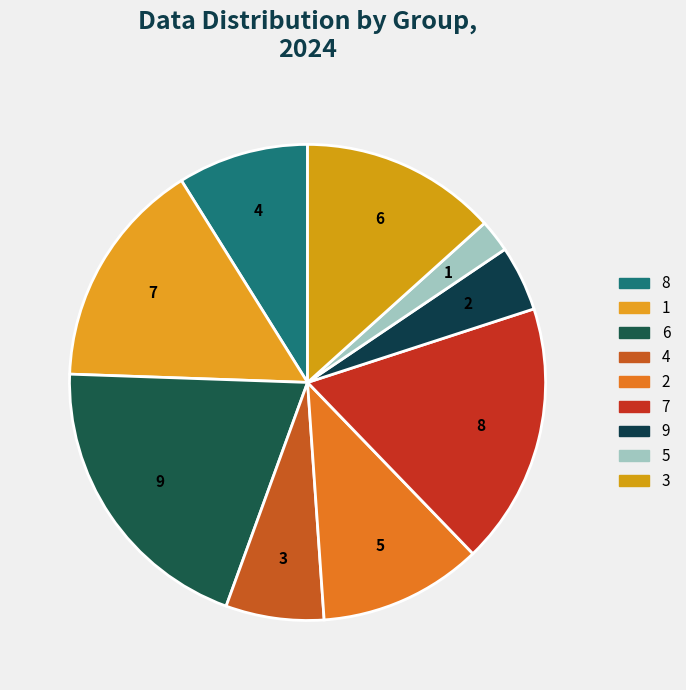

To the nearest percent, what is the combined percentage of 3 and 5?

16%